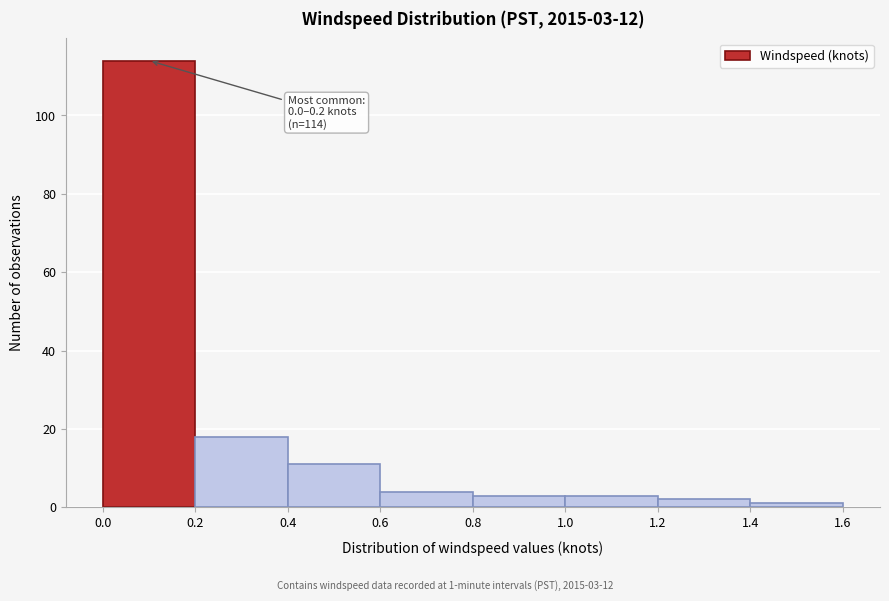

Which range on the x-axis has the tallest bar?

0.0 to 0.2